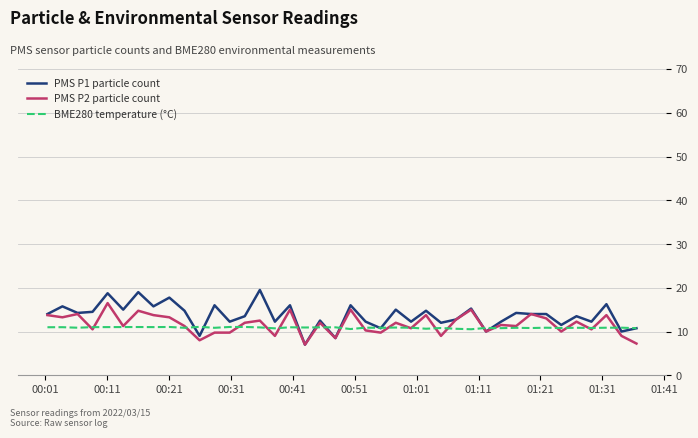

What is the smallest value displayed?

7.0